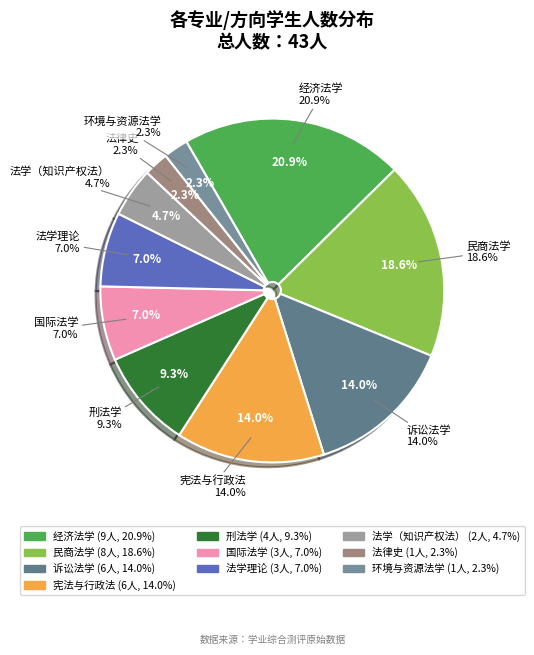

Rank the categories by value from lowest to highest.

法律史, 环境与资源法学, 法学（知识产权法）, 国际法学, 法学理论, 刑法学, 诉讼法学, 宪法与行政法, 民商法学, 经济法学